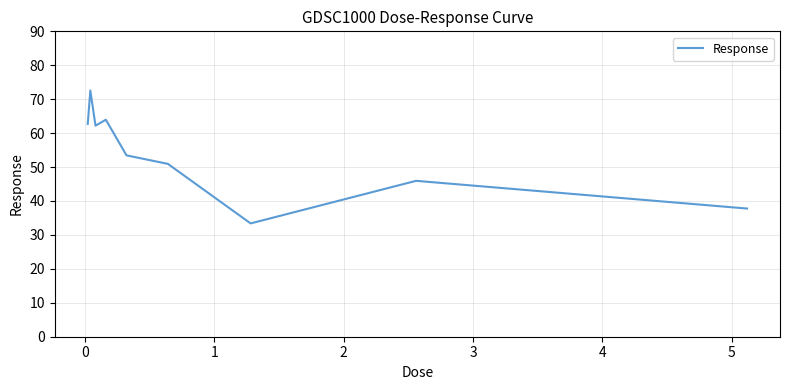

What is the difference between the maximum and minimum values?

39.2